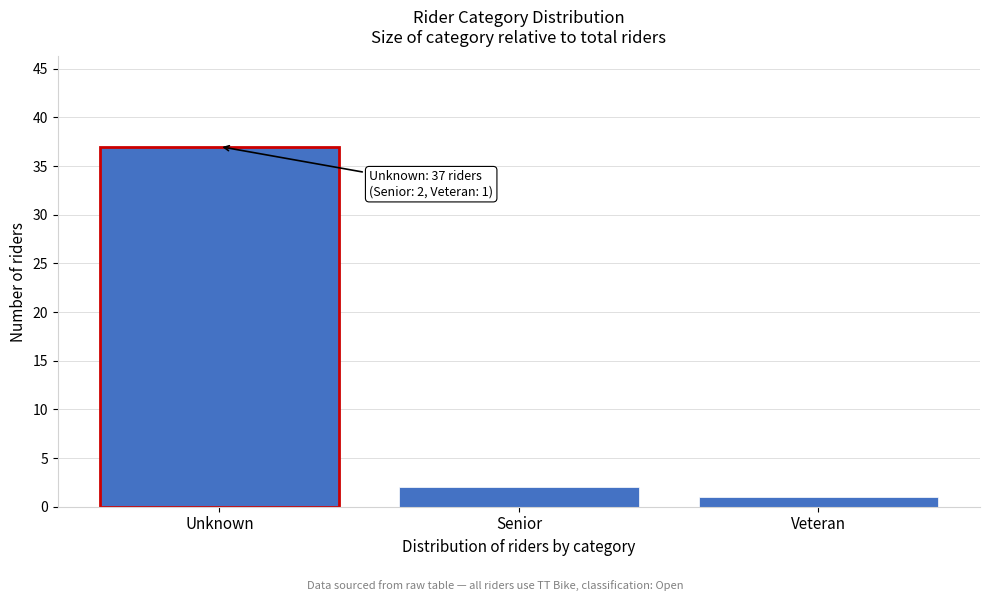

Reading left to right, what are all the values shown in this chart?

37	2	1